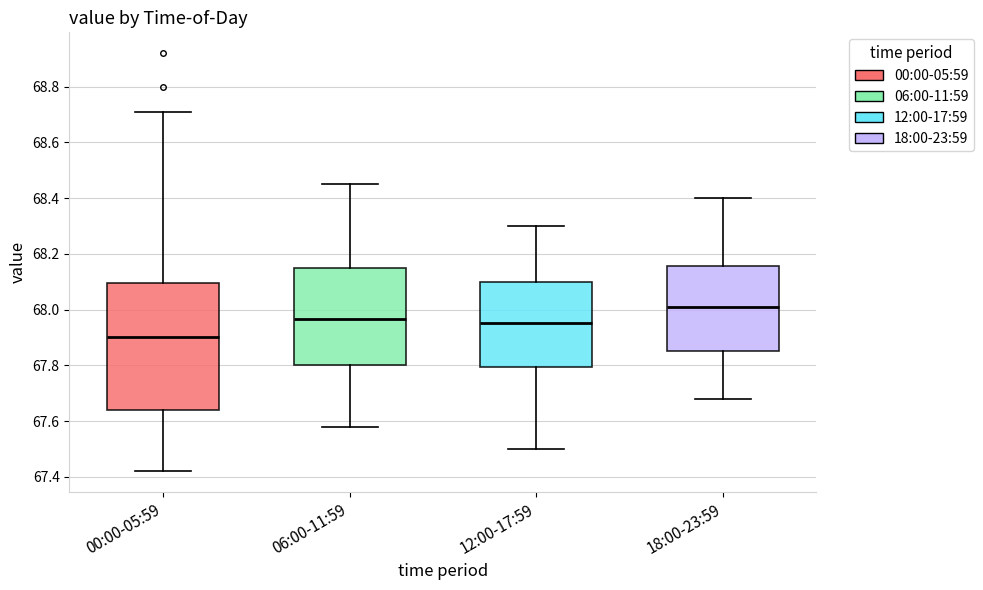

Which box's median line is the highest?

18:00-23:59